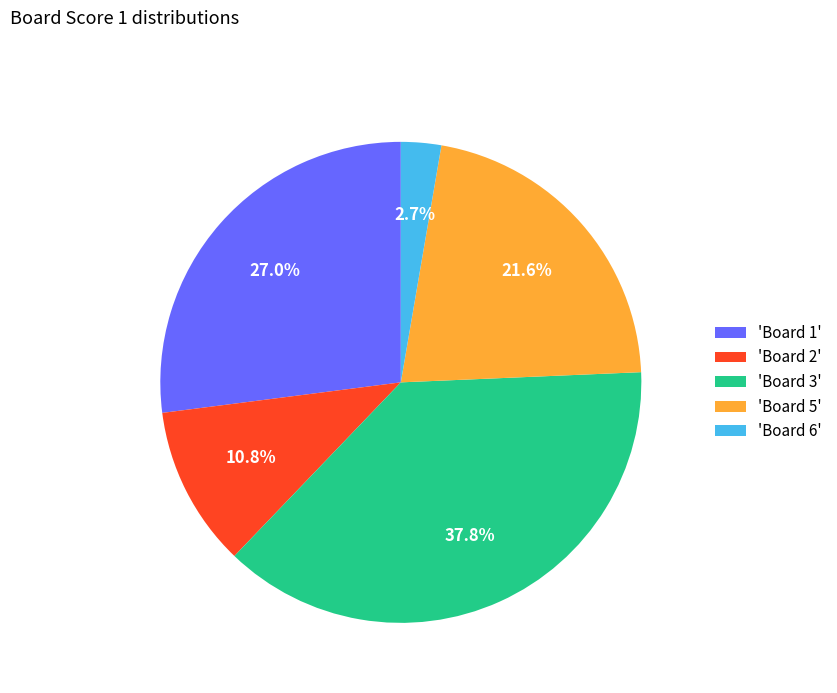

What percentage do 'Board 1' and 'Board 6' together represent?

29.7%